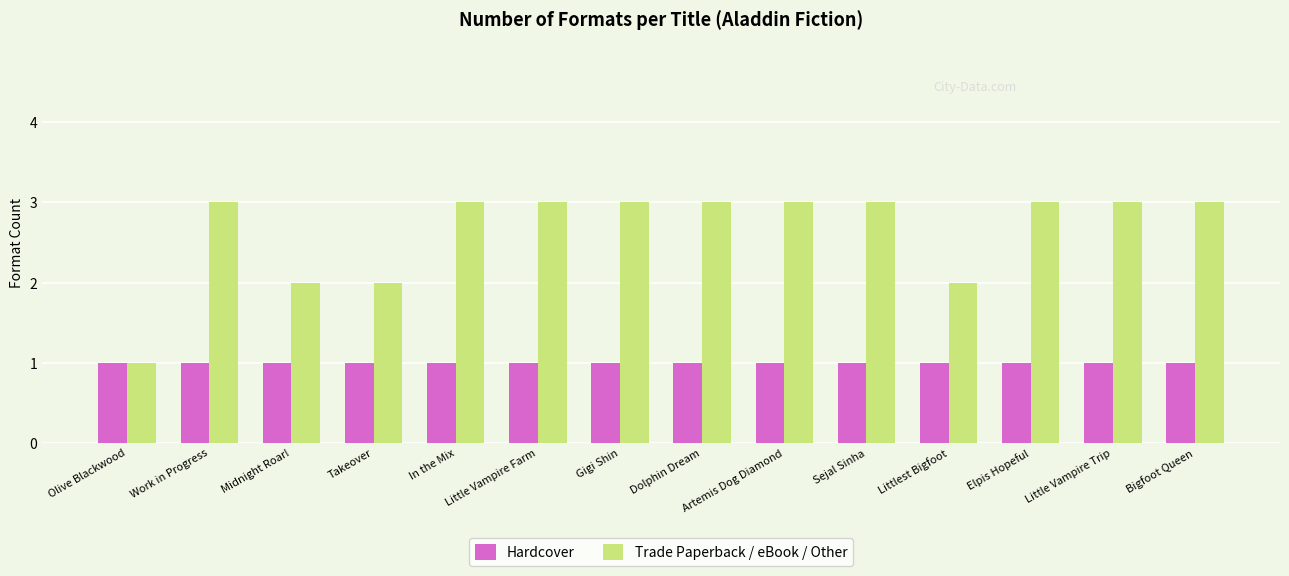

What is the approximate value of Hardcover at Olive Blackwood?

1